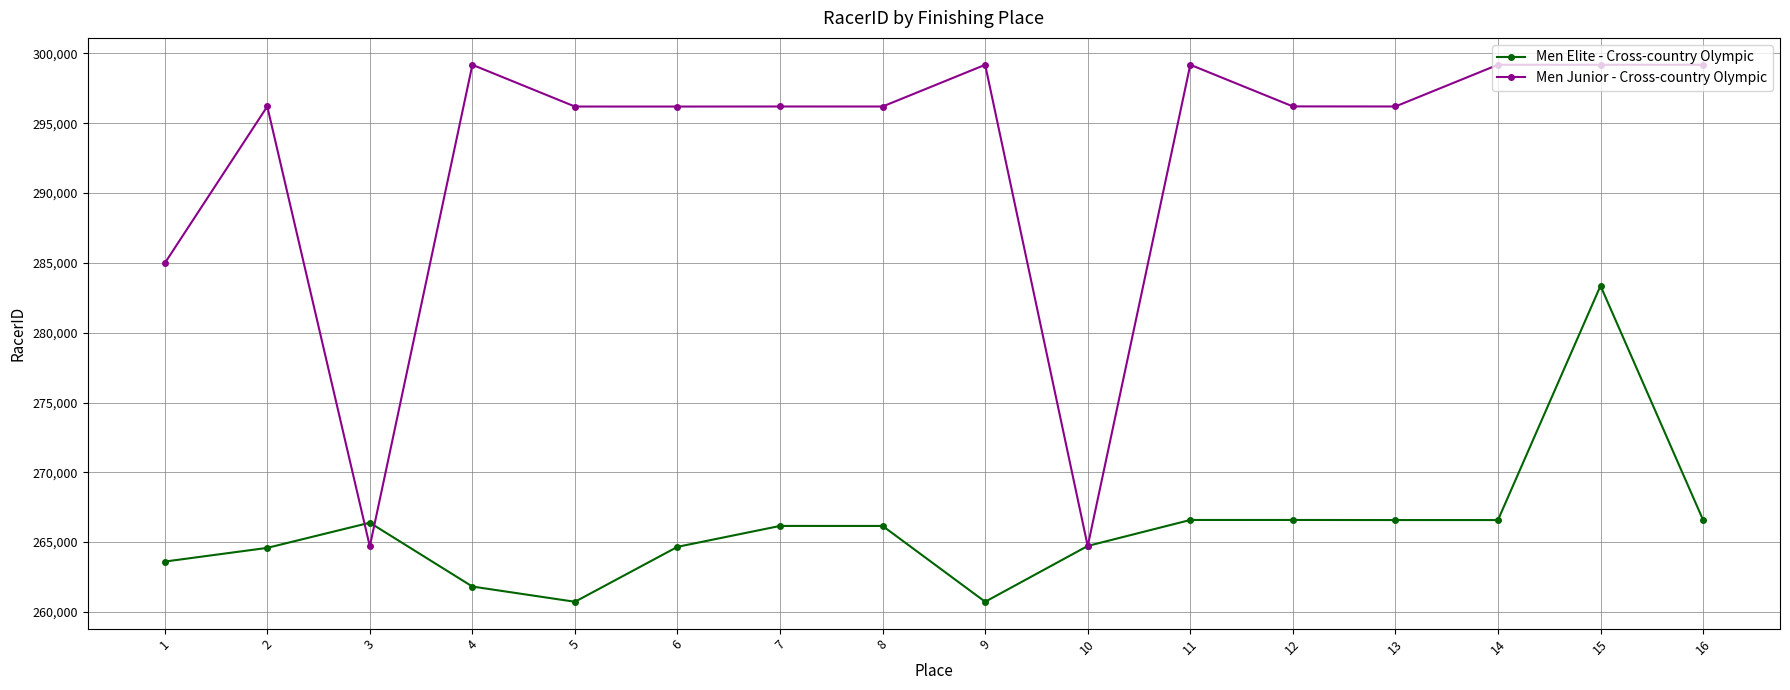

Where is the first local maximum for Men Junior - Cross-country Olympic?

2